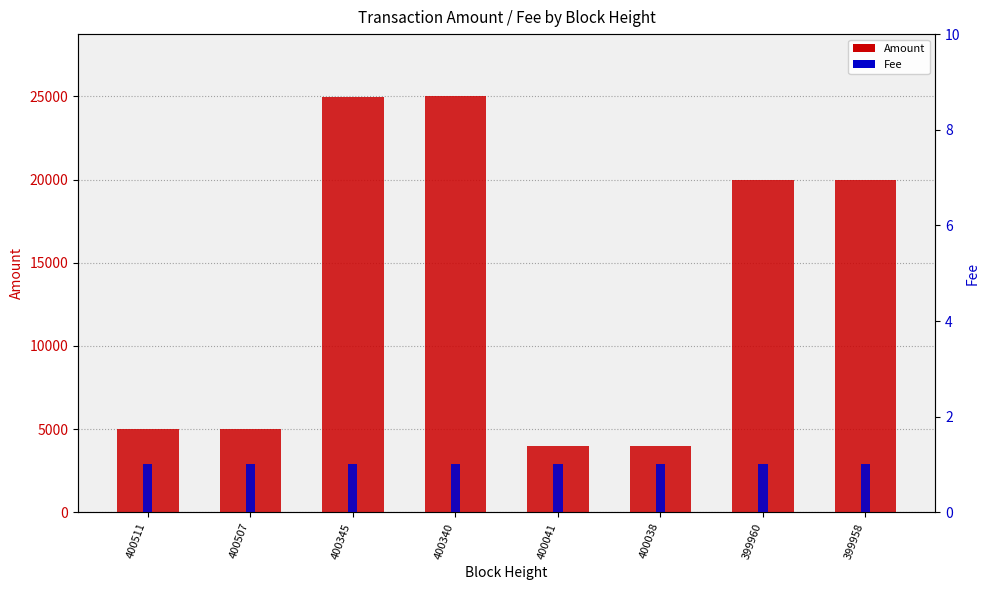

At which label is Fee closest to 1?

400511